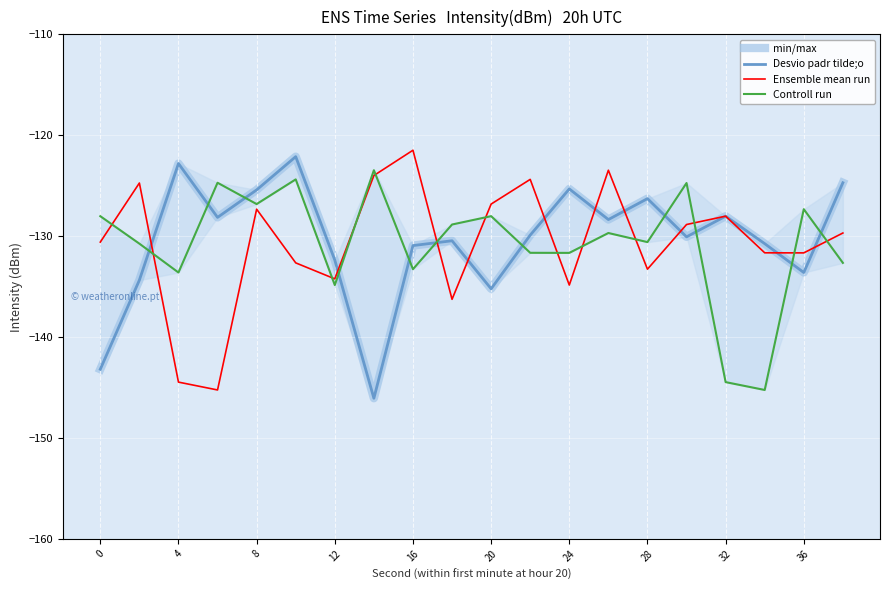

At how many categories does at least one series exceed -125?

10